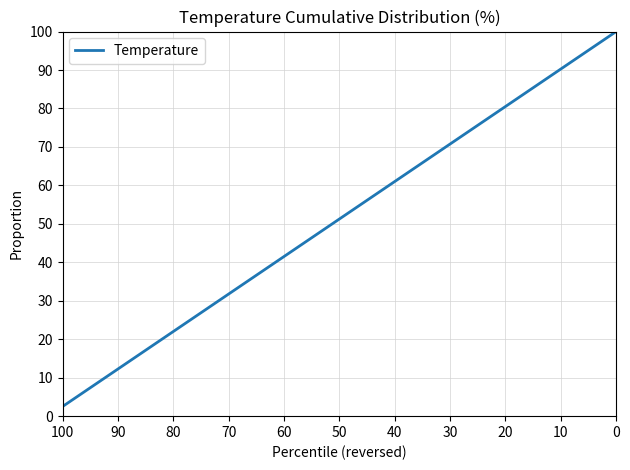

At which category does the chart reach its minimum across all series?

100